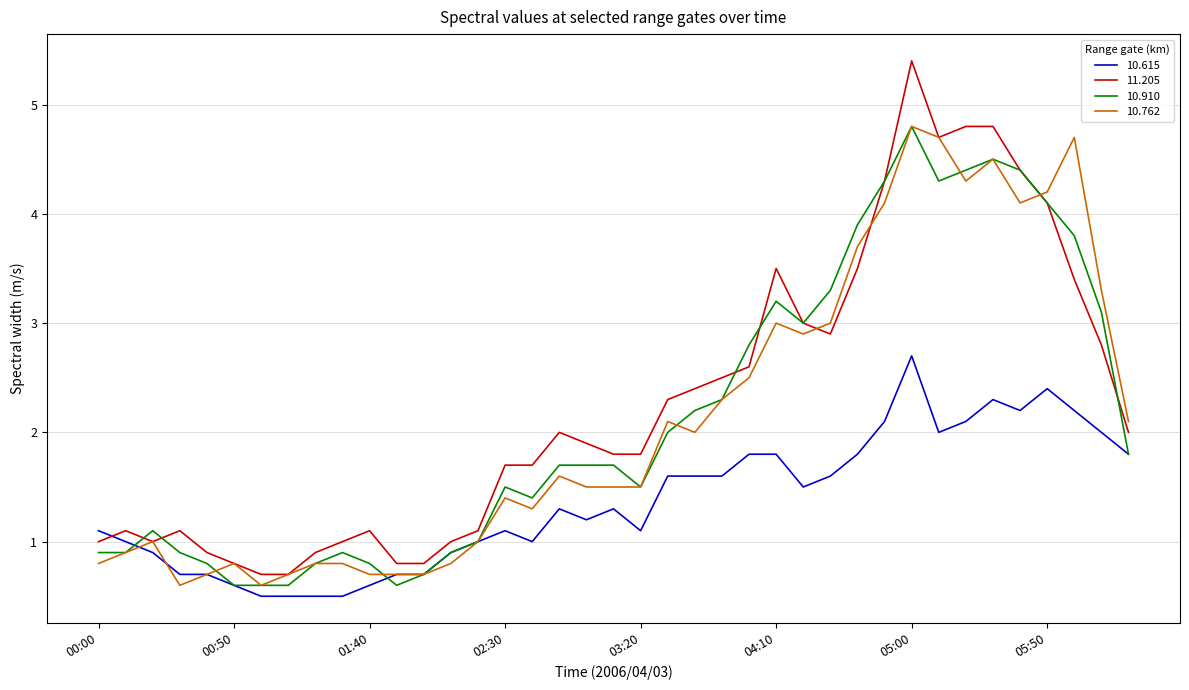

How many times do 10.615 and 11.205 cross each other?

1